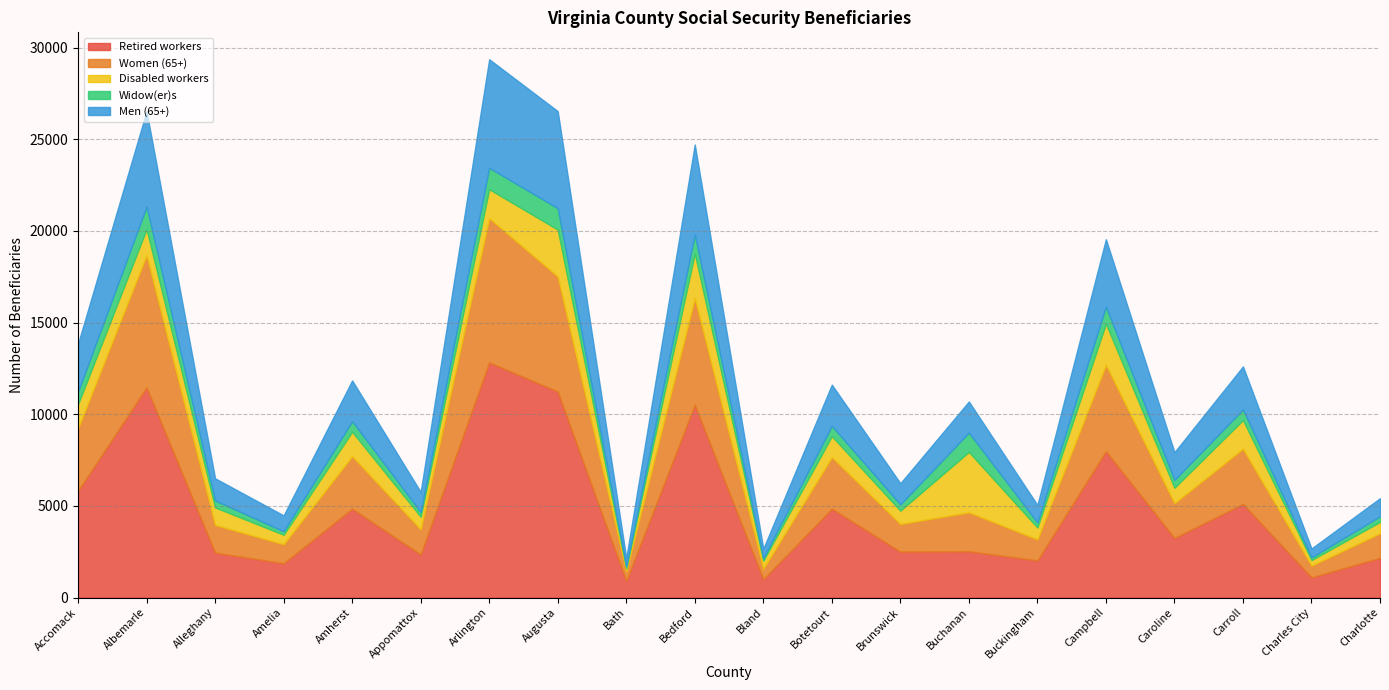

What is the value of the Widow(er)s point at the 1st from the left?

685